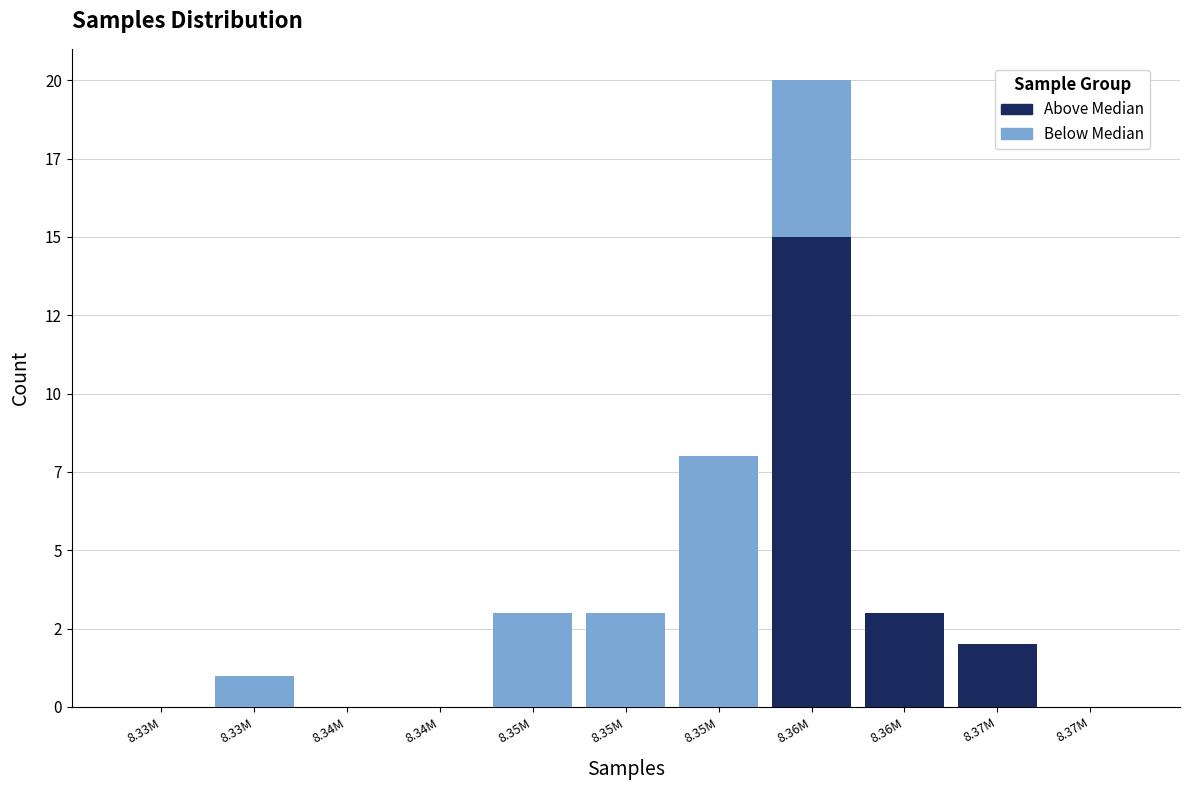

What are all the series names shown in the legend?

Above Median, Below Median